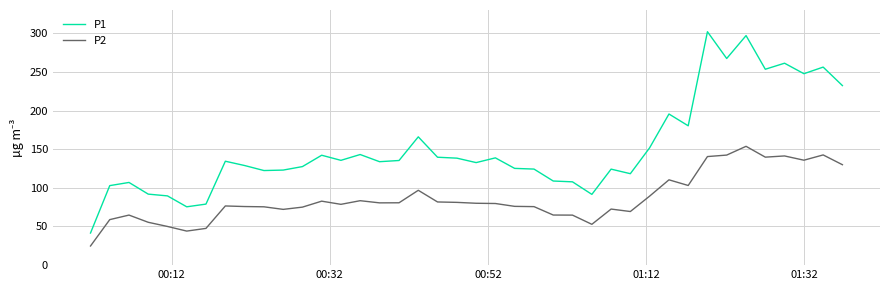

What is the maximum value for P2?

153.7